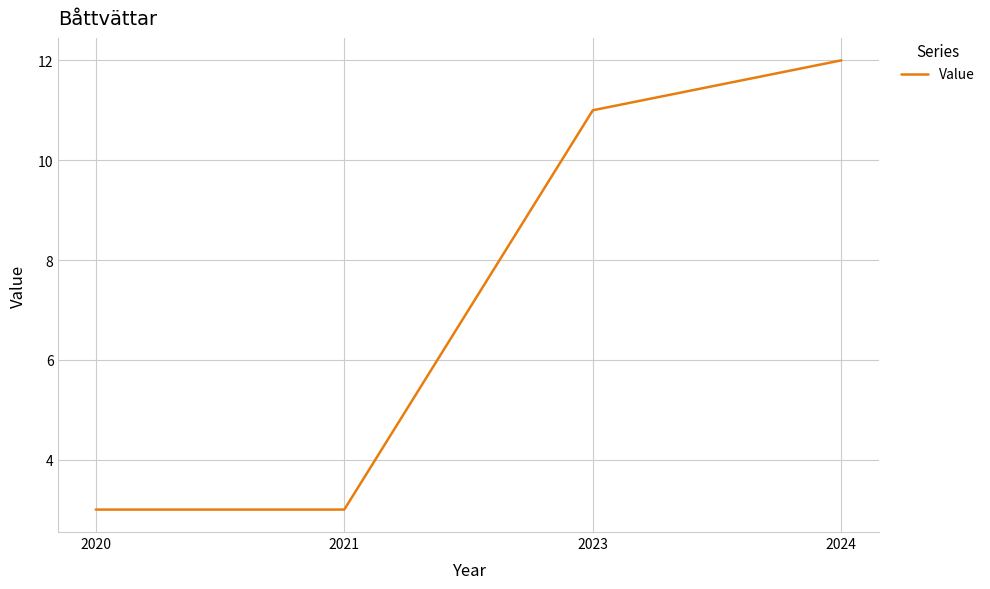

What is the smallest value displayed?

3